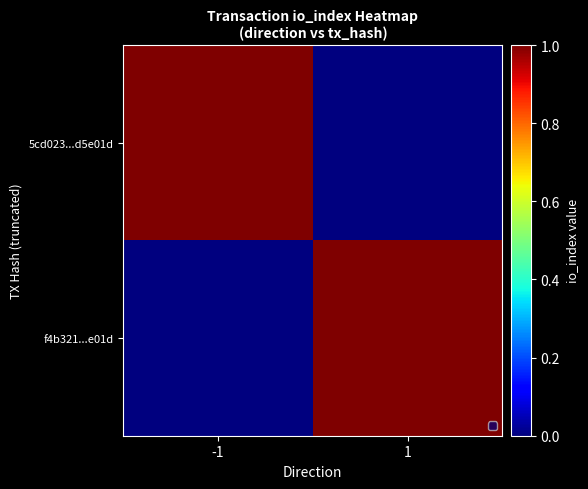

At how many categories does at least one series exceed 0?

2